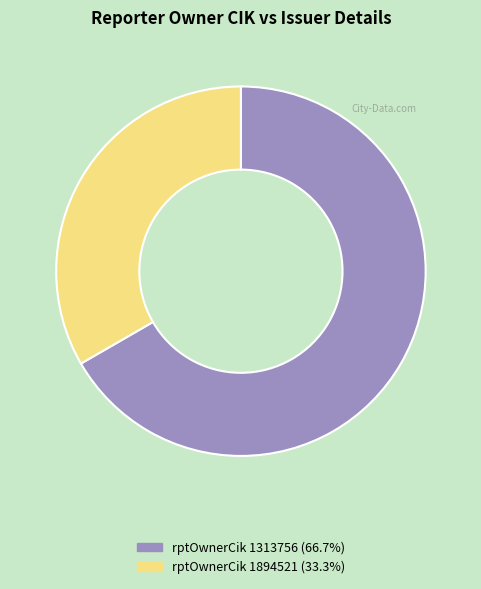

Does any single category account for the majority?

Yes